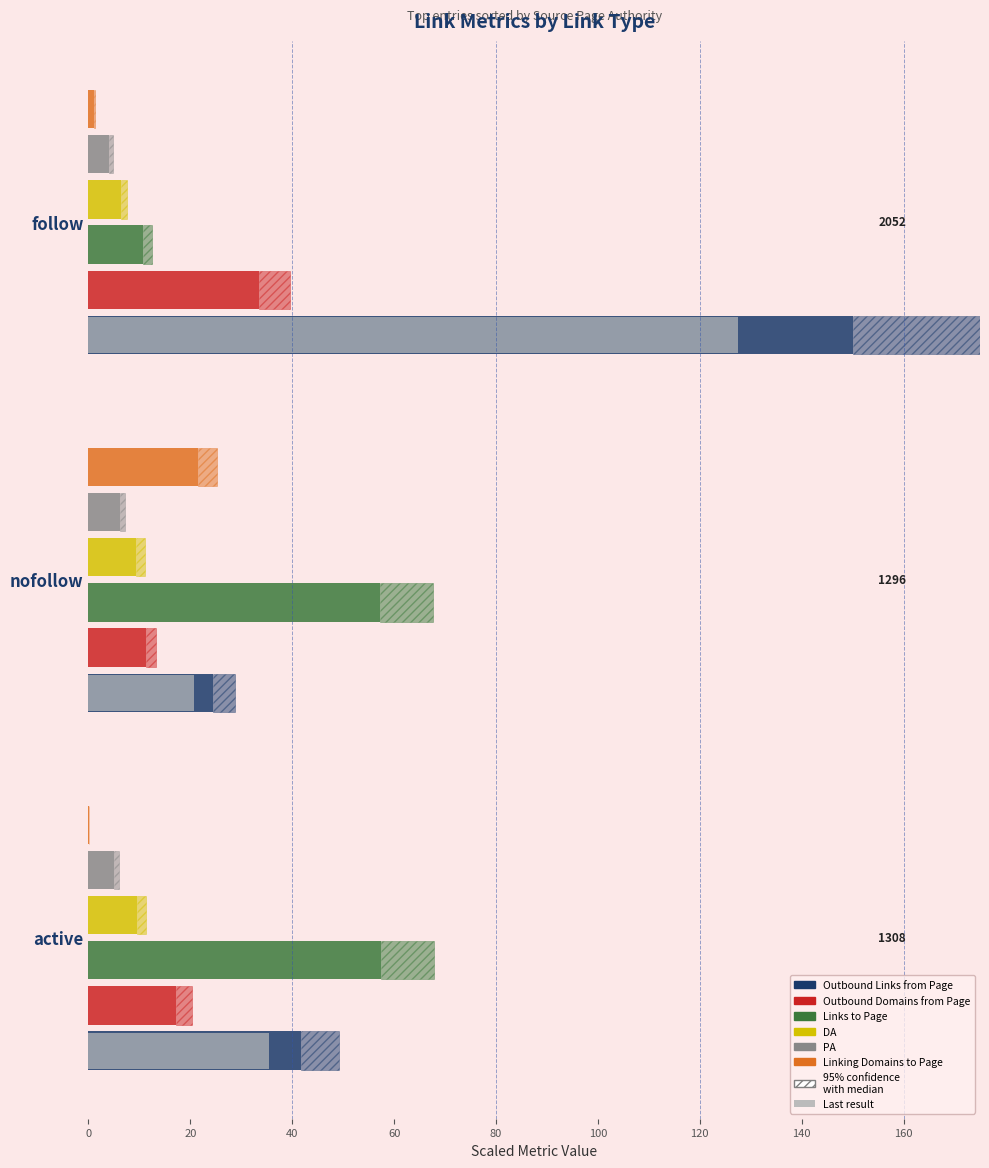

Does the chart contain any negative values?

No